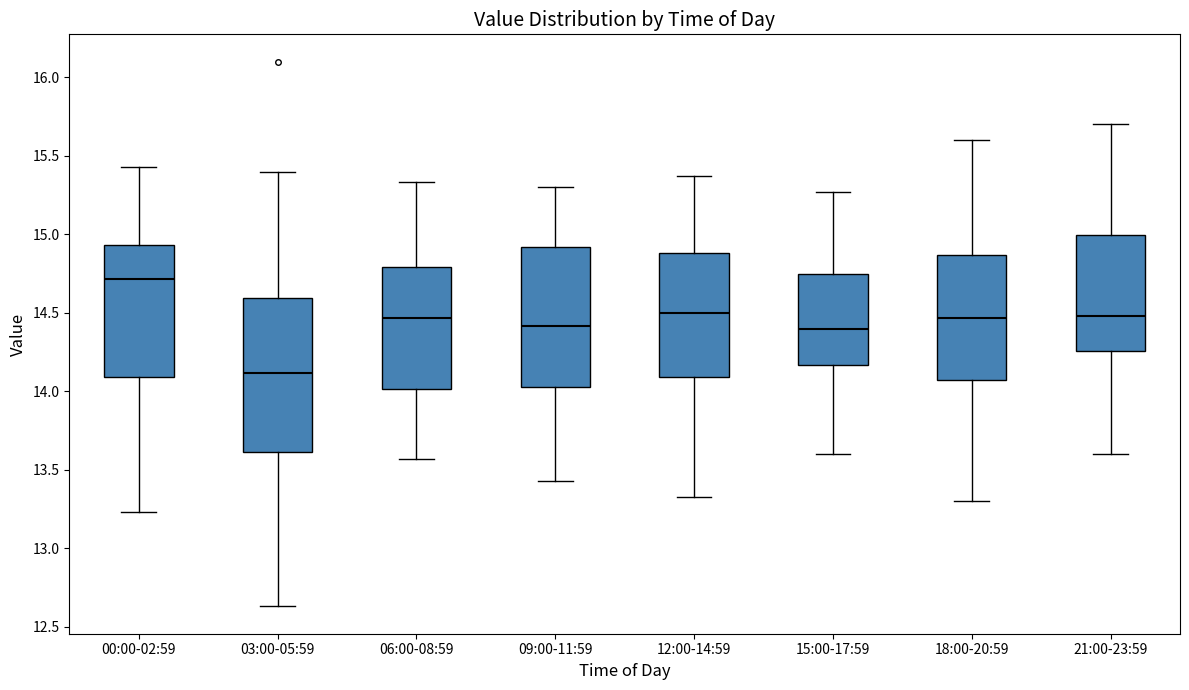

Reading left to right, read every box against the y-axis: the position of its median line, the range the box covers, and the ends of its whiskers. The values are not printed on the chart, so give them approximately, as read against the axis.

00:00-02:59: median 14.70, box 14.10 to 14.95, whiskers 13.25 to 15.45
03:00-05:59: median 14.10, box 13.60 to 14.60, whiskers 12.65 to 15.40
06:00-08:59: median 14.45, box 14.00 to 14.80, whiskers 13.55 to 15.35
09:00-11:59: median 14.40, box 14.05 to 14.90, whiskers 13.45 to 15.30
12:00-14:59: median 14.50, box 14.10 to 14.90, whiskers 13.35 to 15.35
15:00-17:59: median 14.40, box 14.15 to 14.75, whiskers 13.60 to 15.25
18:00-20:59: median 14.45, box 14.05 to 14.85, whiskers 13.30 to 15.60
21:00-23:59: median 14.50, box 14.25 to 15.00, whiskers 13.60 to 15.70